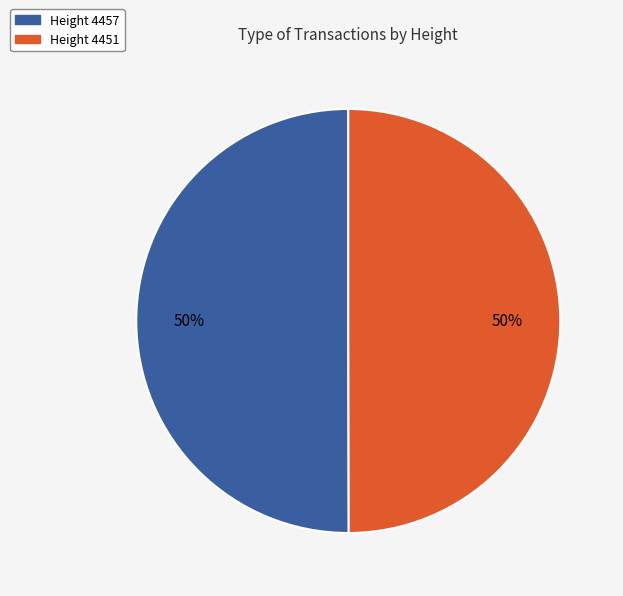

To the nearest percent, what is the average slice percentage?

50%